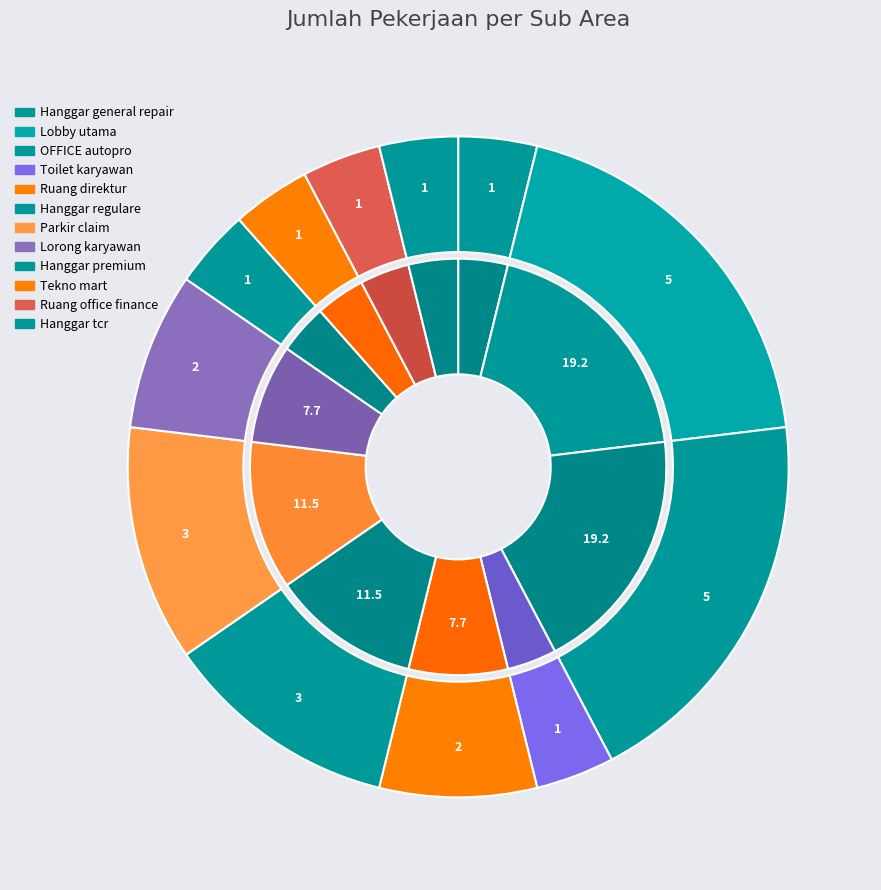

To the nearest percent, what percentage of the pie is Hanggar premium?

4%